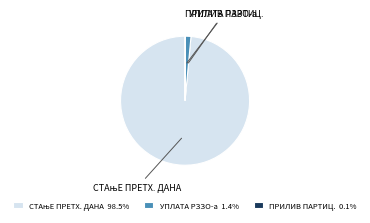

Does УПЛАТА РЗЗО-а 1.4% account for over 50% of the chart?

No